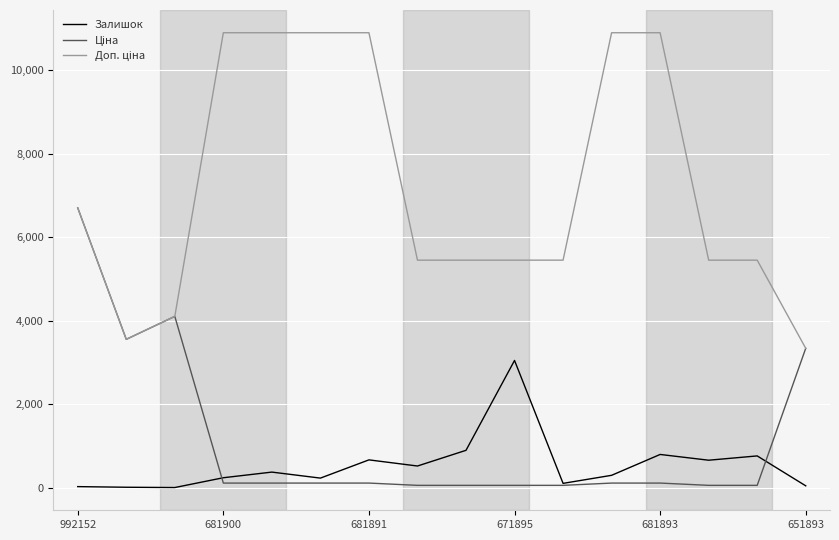

At which category is the sum across all series the highest?

992152